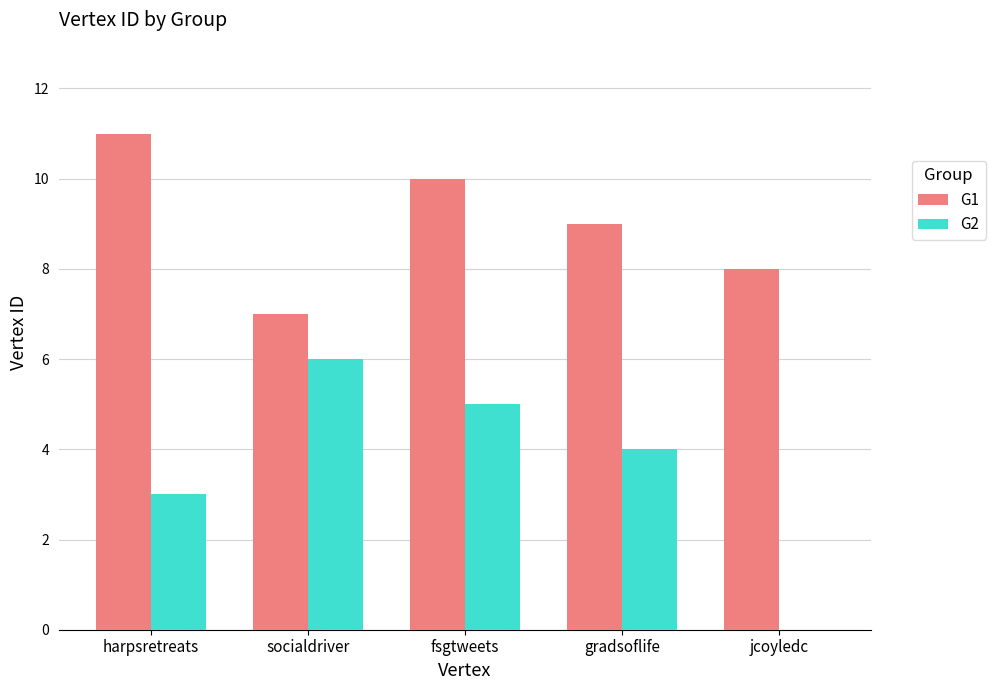

Are the bars grouped side by side (vs. stacked)?

Yes